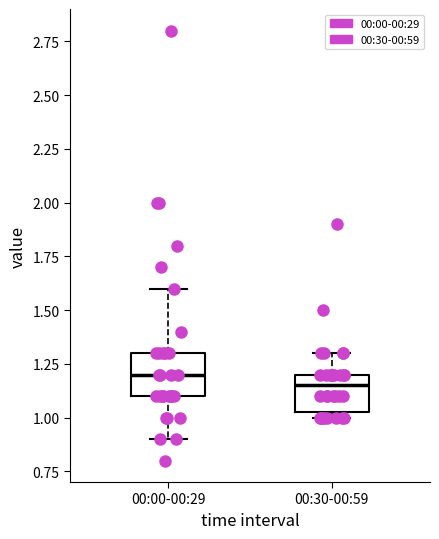

Which box's median line is the lowest?

00:30-00:59